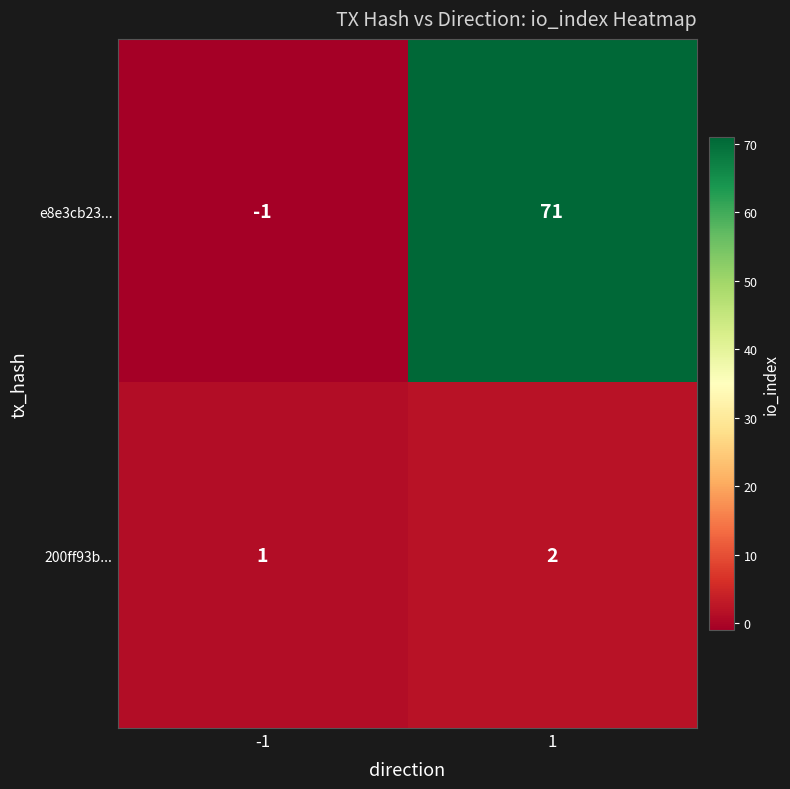

What value does the e8e3cb23... series have at 1, to the nearest 10?

70